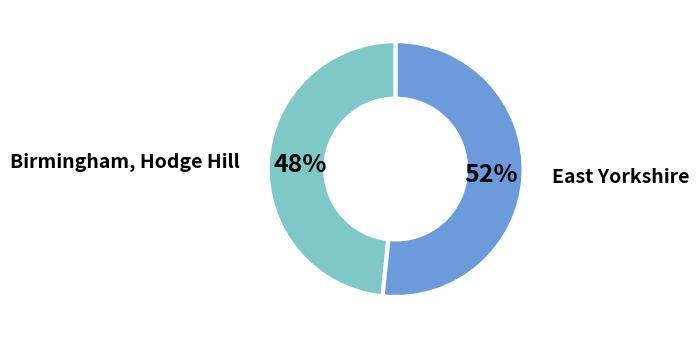

How many segments does this pie chart have?

2